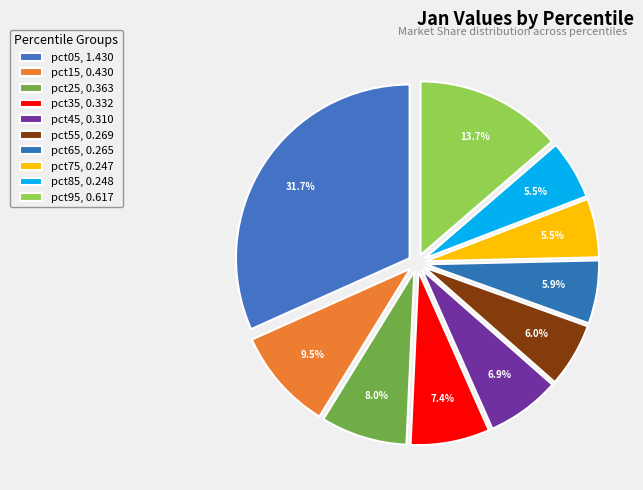

To the nearest percent, what is the average slice percentage?

10%